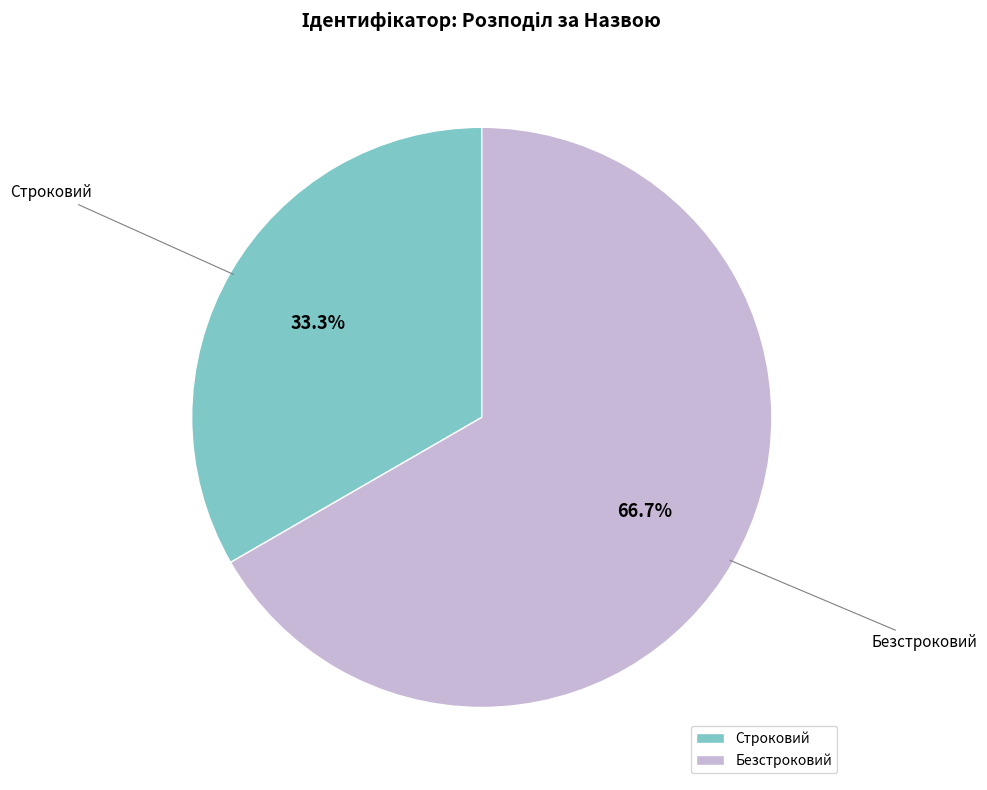

What is the smallest slice in the pie chart?

Строковий